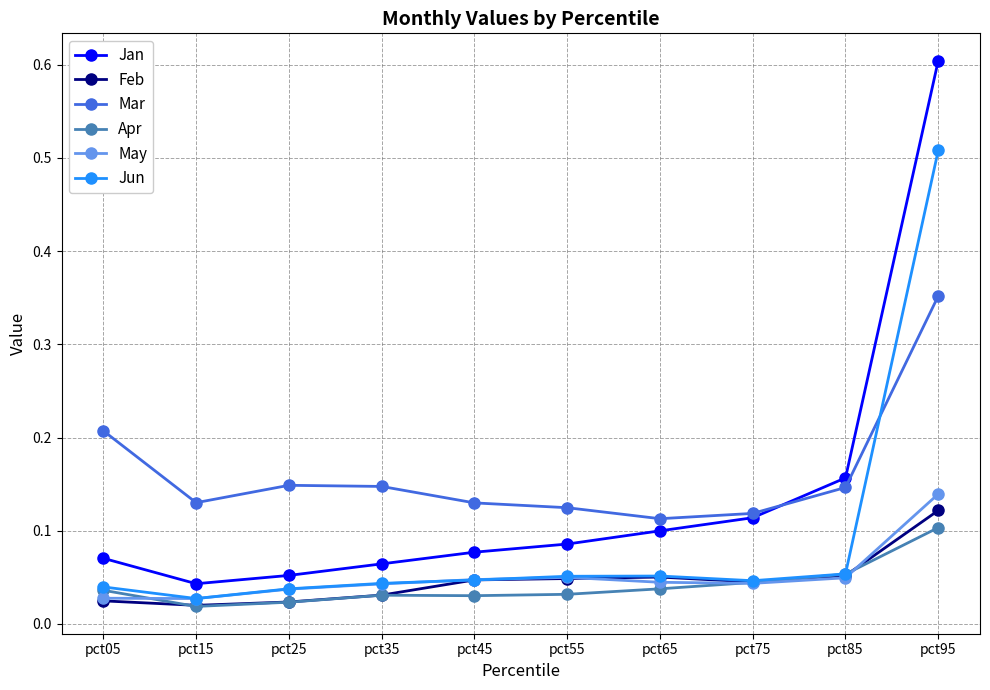

True or false: May and Feb cross at least once.

True